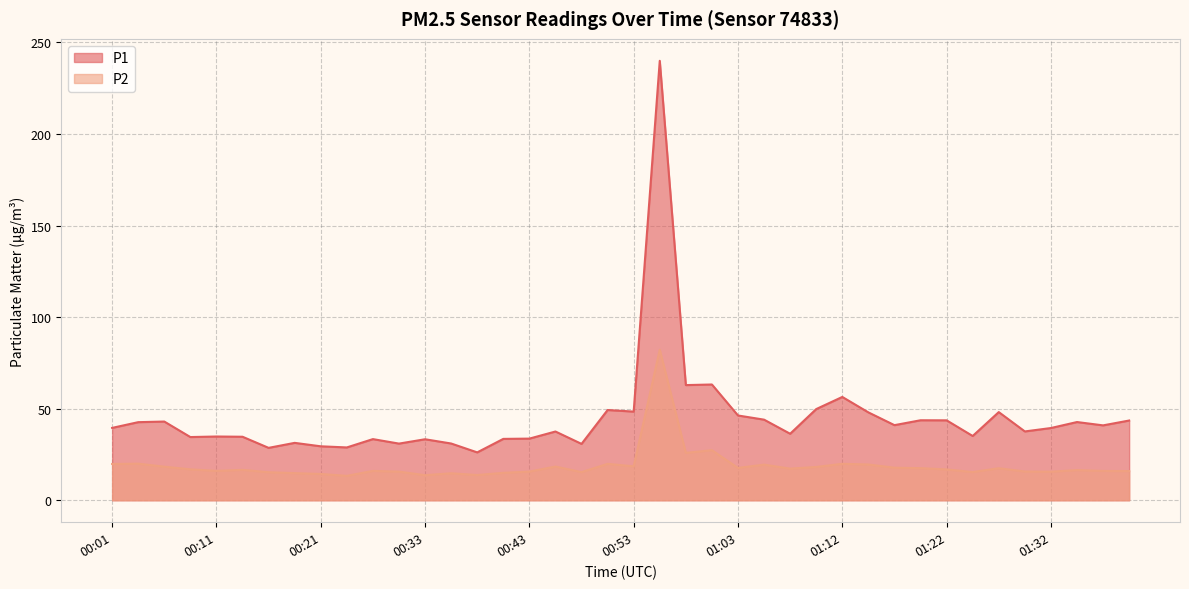

How many data points in P2 are above 16?

24